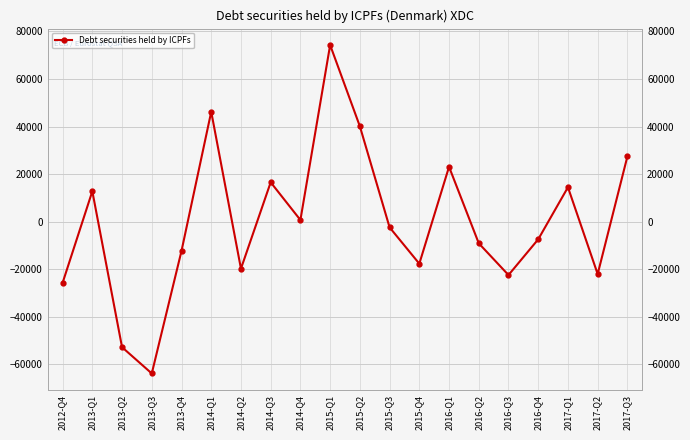

Reading left to right, what are all the values shown in this chart?

2012-Q4=-25711	2013-Q1=12794	2013-Q2=-52772	2013-Q3=-63812	2013-Q4=-12299	2014-Q1=46207	2014-Q2=-19760	2014-Q3=16556	2014-Q4=703	2015-Q1=74272	2015-Q2=40100	2015-Q3=-2396	2015-Q4=-17660	2016-Q1=23072	2016-Q2=-9089	2016-Q3=-22430	2016-Q4=-7404	2017-Q1=14471	2017-Q2=-22022	2017-Q3=27431